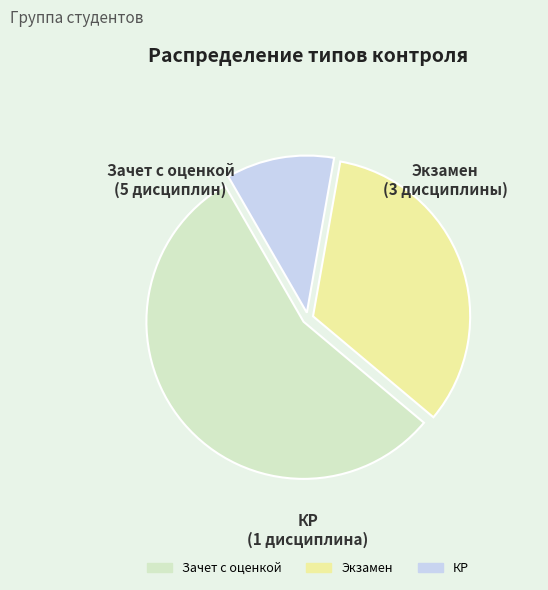

Is the sum of КР and Зачет с оценкой greater than half?

Yes